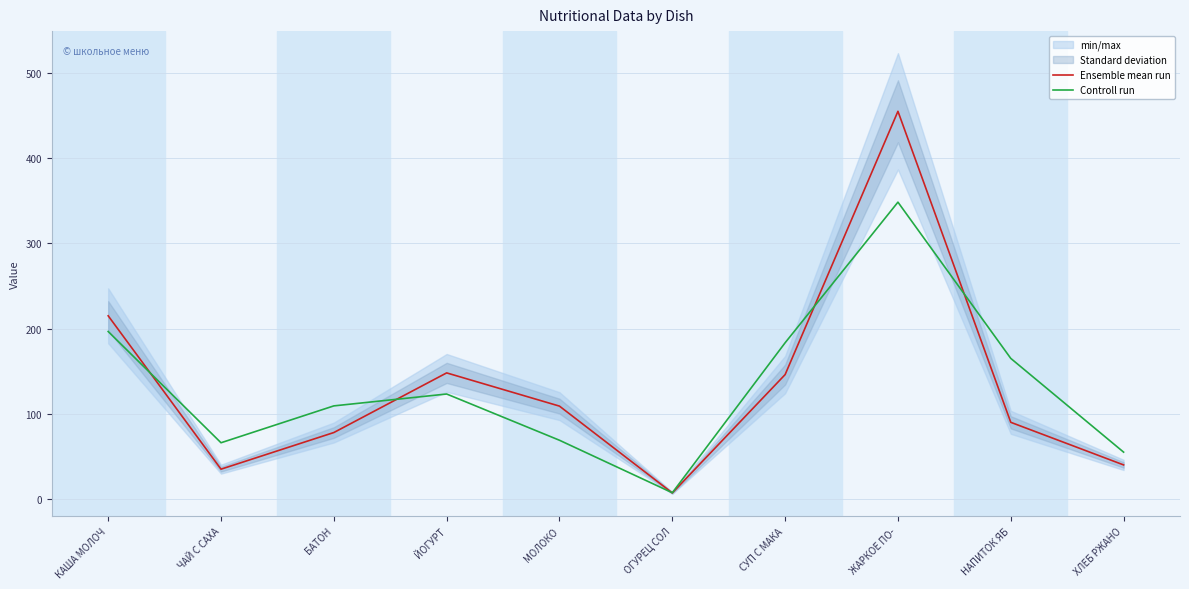

What is the difference between the Ensemble mean run values at КАША МОЛОЧ and ЖАРКОЕ ПО-?

240.0